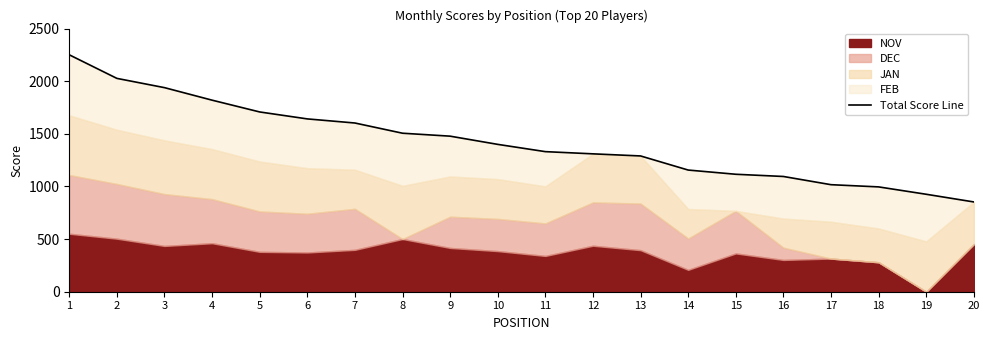

What is the change in value from 5 to 14?

-552